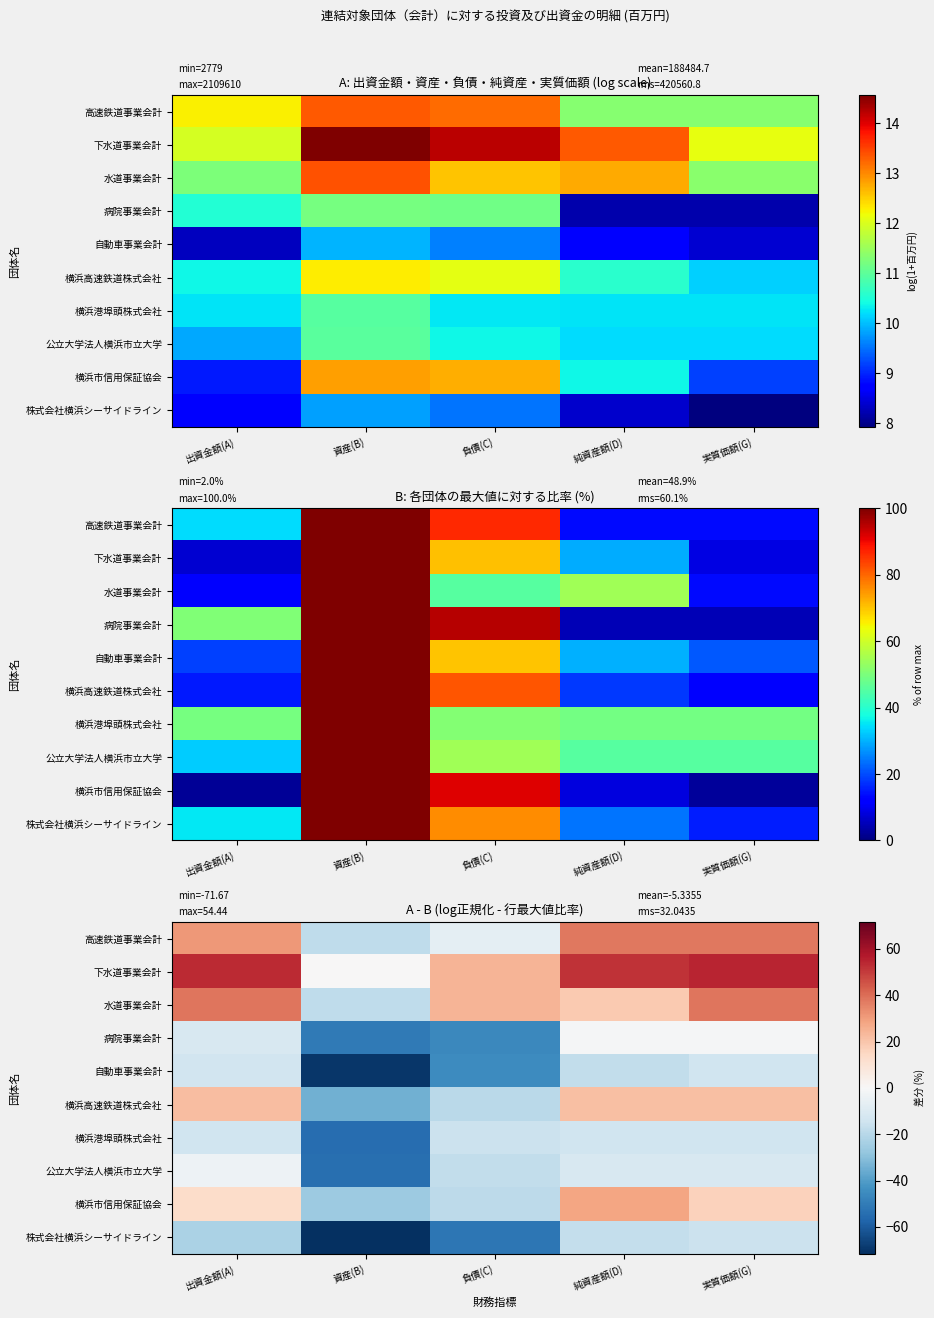

Rank the series at 負債(C) from lowest to highest value.

株式会社横浜シーサイドライン, 病院事業会計, 自動車事業会計, 横浜高速鉄道株式会社, 横浜市信用保証協会, 公立大学法人横浜市立大学, 横浜港埠頭株式会社, 高速鉄道事業会計, 下水道事業会計, 水道事業会計